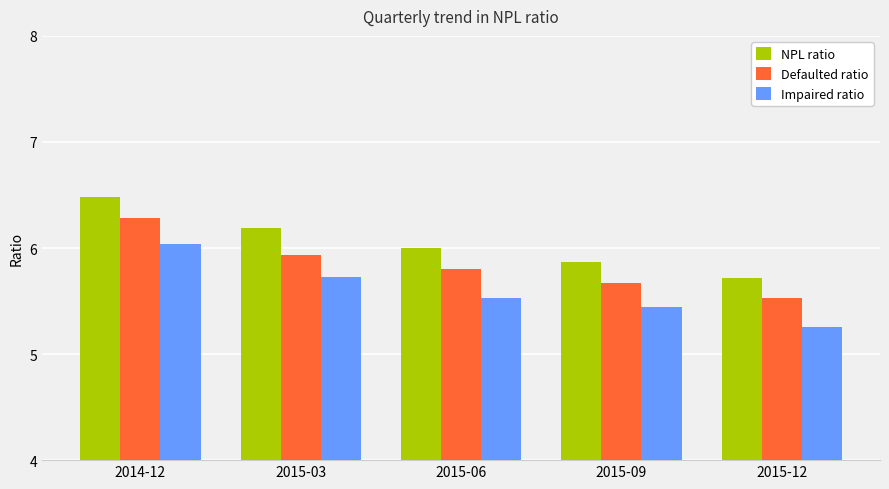

Which label corresponds to the smallest value in the chart?

2015-12